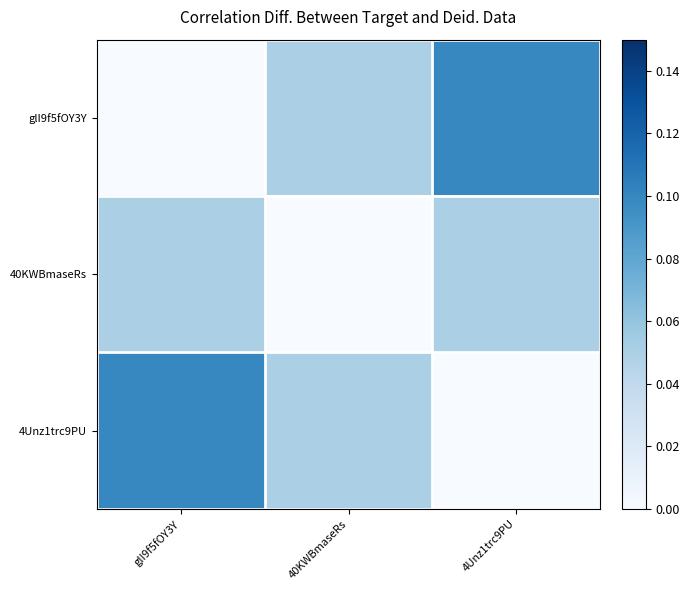

Reading left to right, extract all data points from this chart.

glI9f5fOY3Y: glI9f5fOY3Y=0.0	40KWBmaseRs=0.1	4Unz1trc9PU=0.1
40KWBmaseRs: glI9f5fOY3Y=0.1	40KWBmaseRs=0.0	4Unz1trc9PU=0.1
4Unz1trc9PU: glI9f5fOY3Y=0.1	40KWBmaseRs=0.1	4Unz1trc9PU=0.0